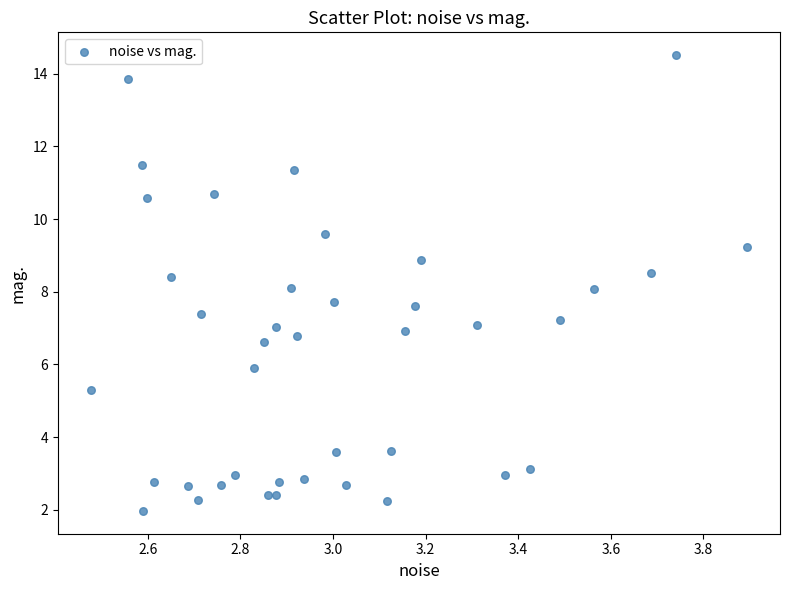

What is the range of Y values (max minus min)?

12.5